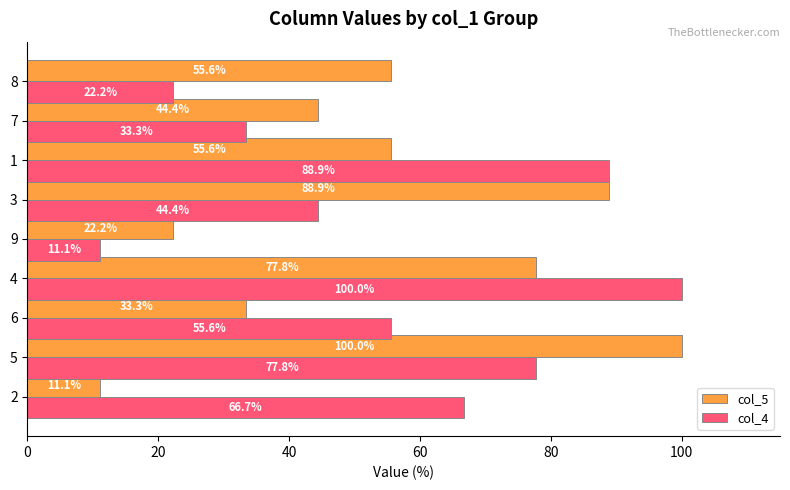

What is the difference between the maximum and second lowest values in the col_4 series?

77.8